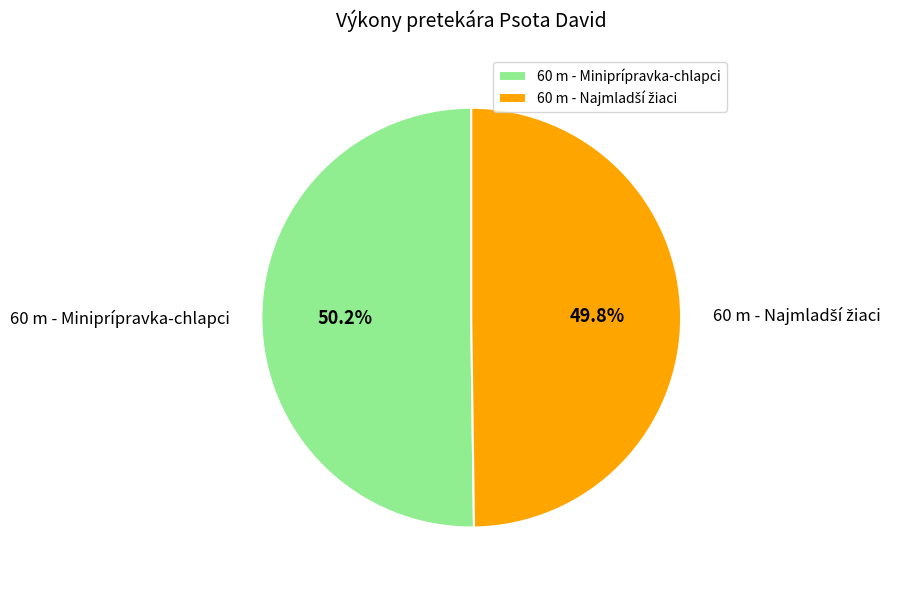

Does any single category account for the majority?

Yes